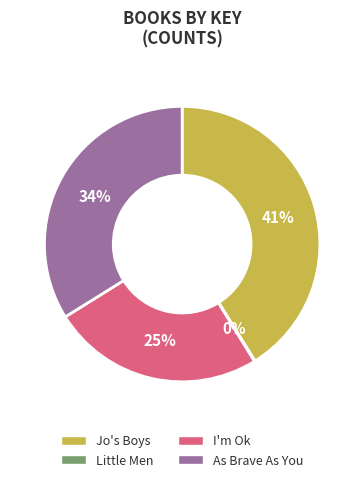

Between Jo's Boys and I'm Ok, which is larger?

Jo's Boys